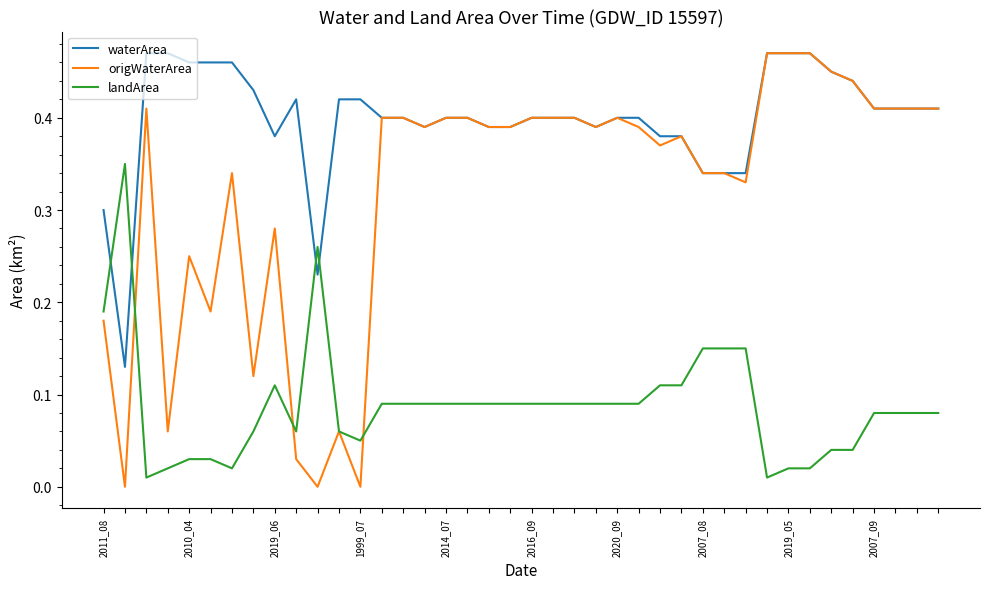

Which series has the largest range (max minus min)?

origWaterArea